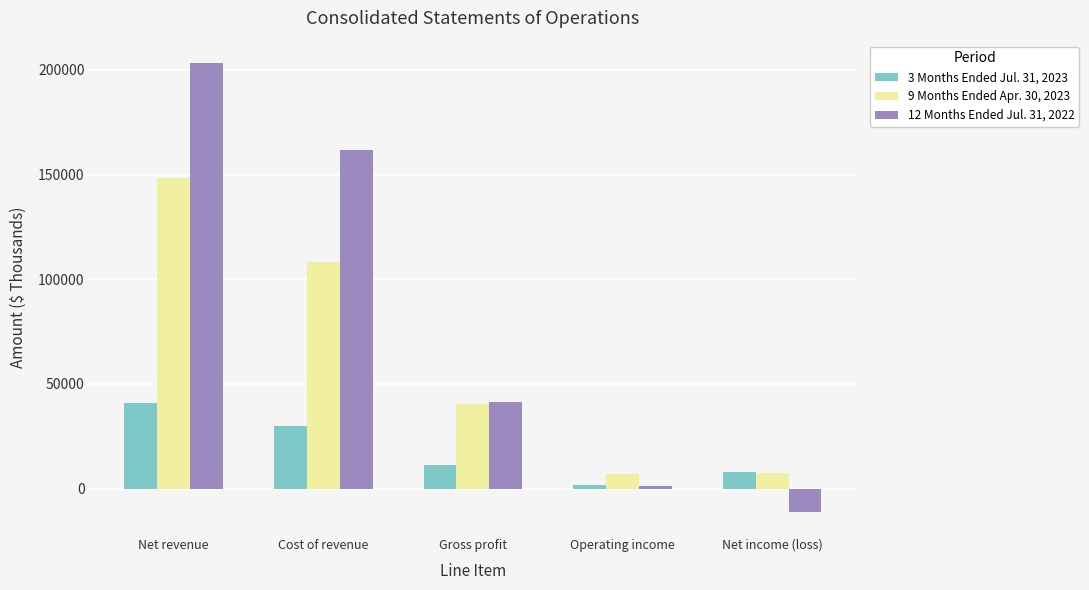

What is the value of the 3 Months Ended Jul. 31, 2023 bar at the 2nd from the left?

29749